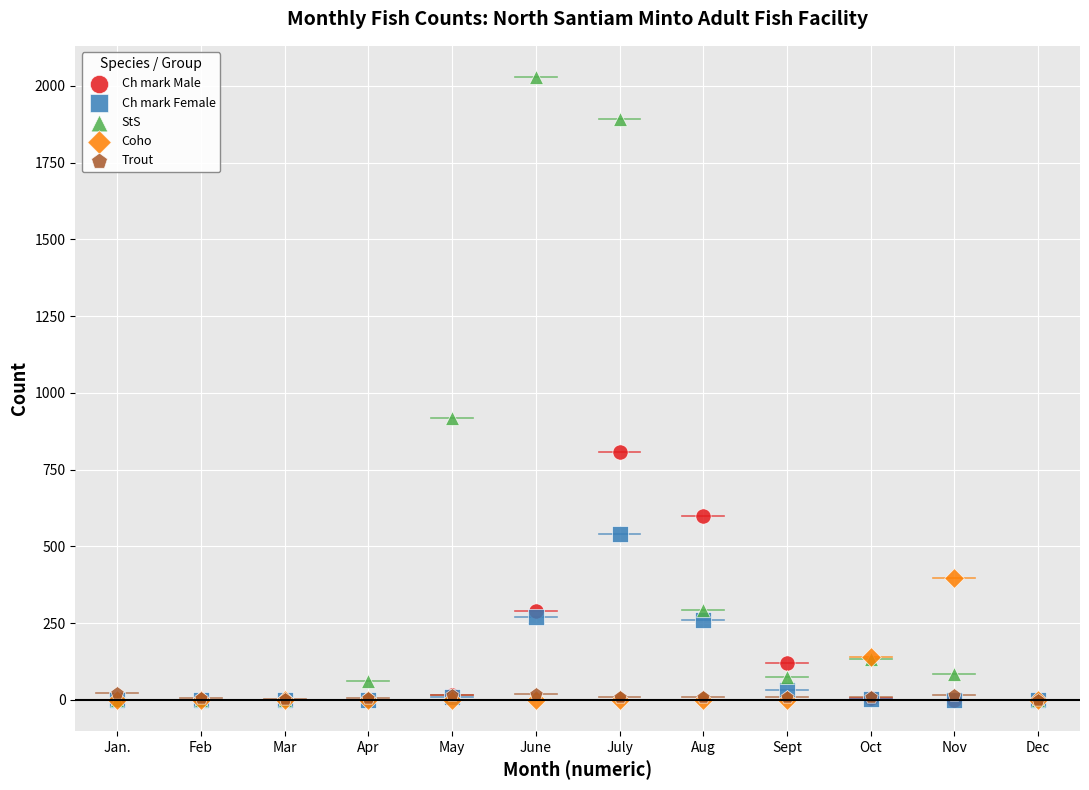

Across all series, what Y value is closest to 1014?

917